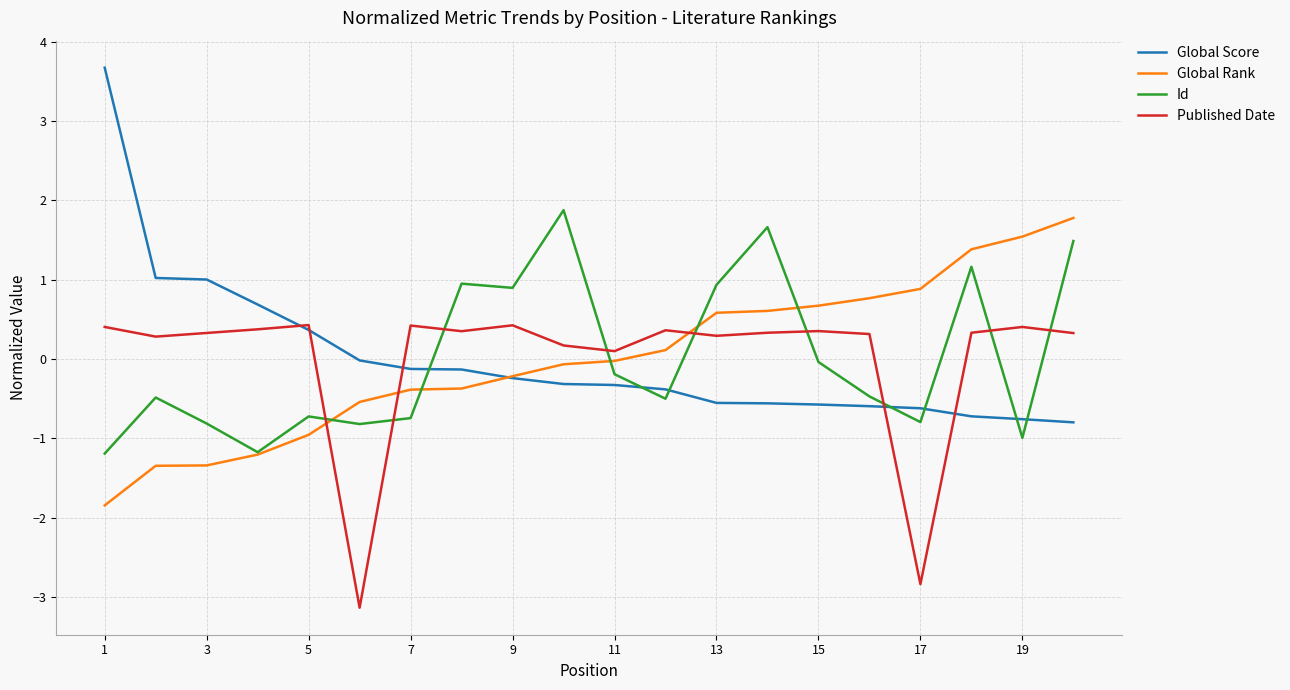

What is the greatest value displayed?

3.7